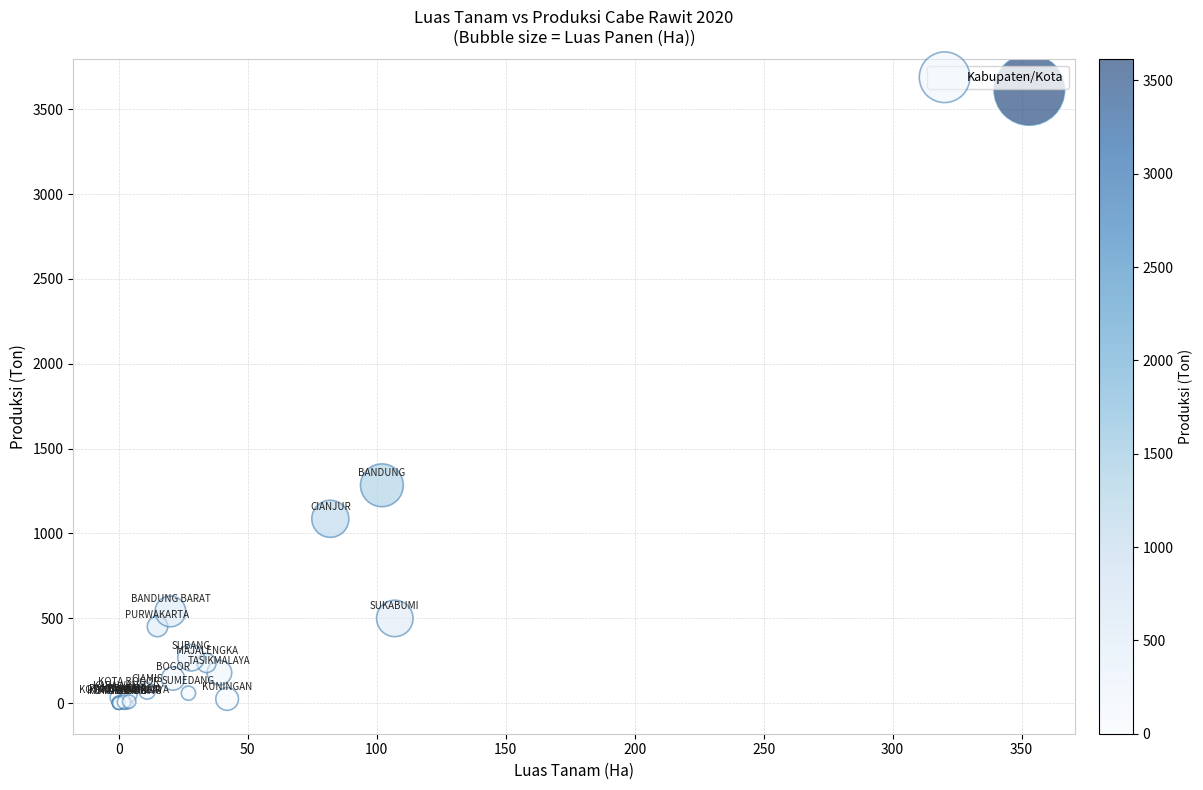

What Y value in the scatter plot is closest to 1806?

1283.5